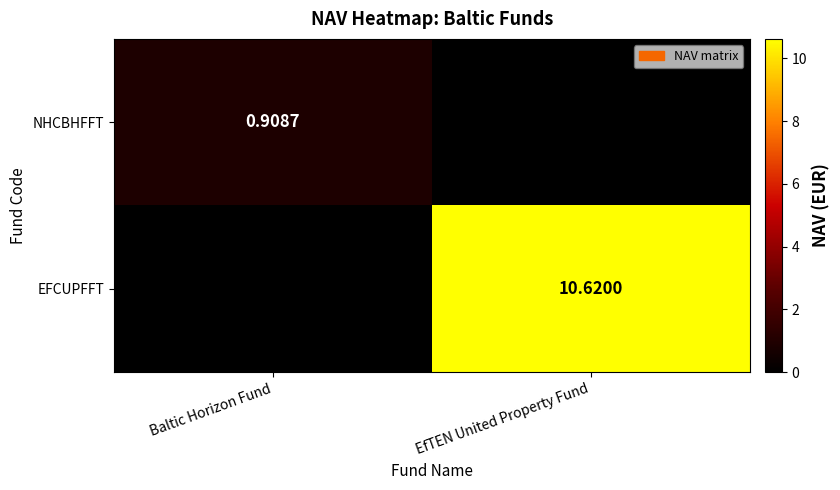

What is the total value across all series at EfTEN United Property Fund?

10.6